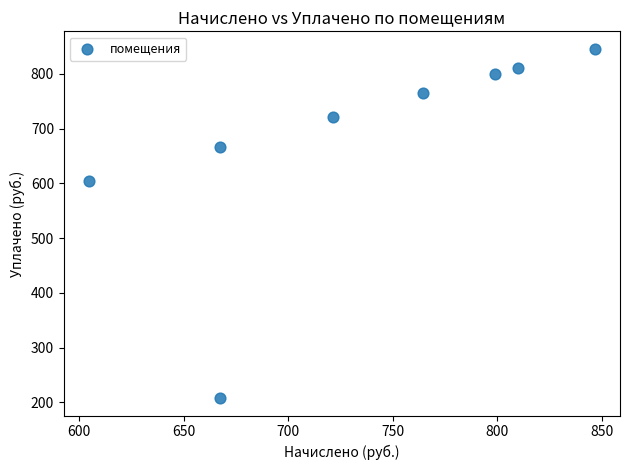

What Y value in the scatter plot is closest to 526?

604.8